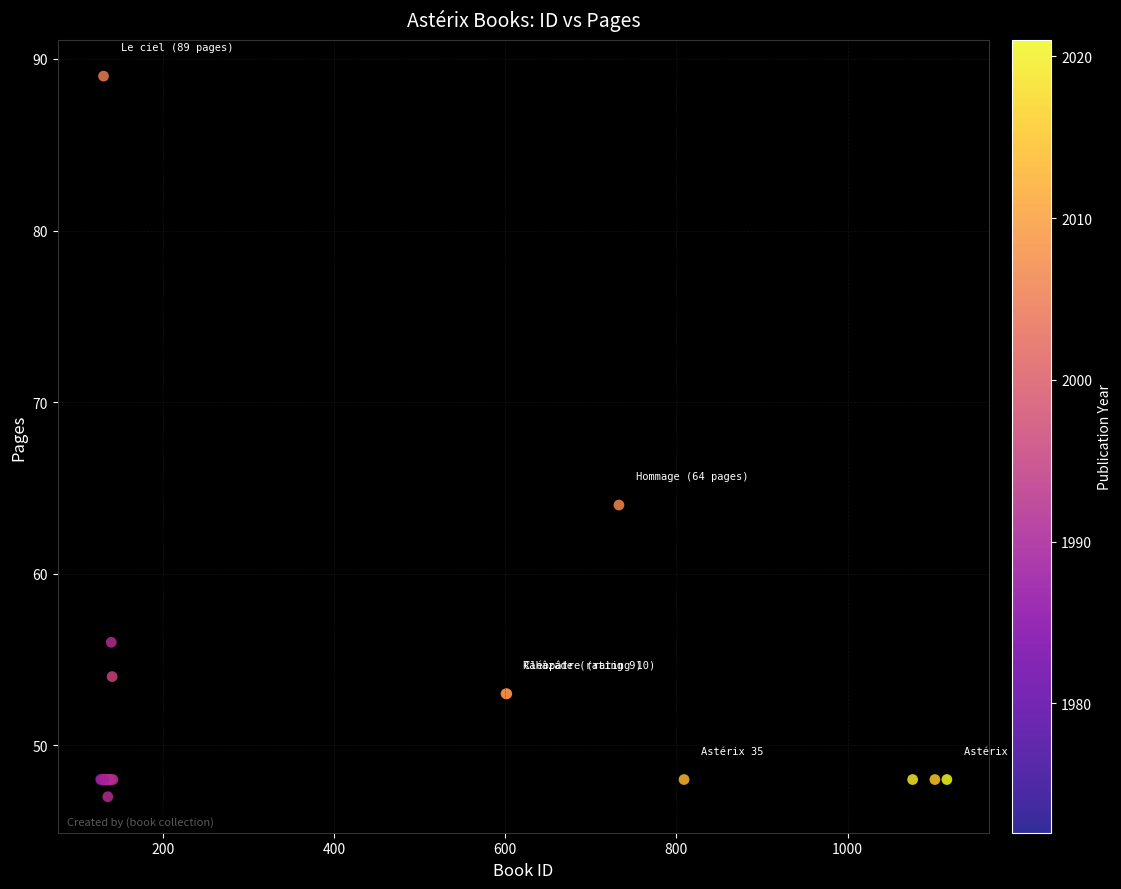

What Y value in the scatter plot is closest to 68?

64